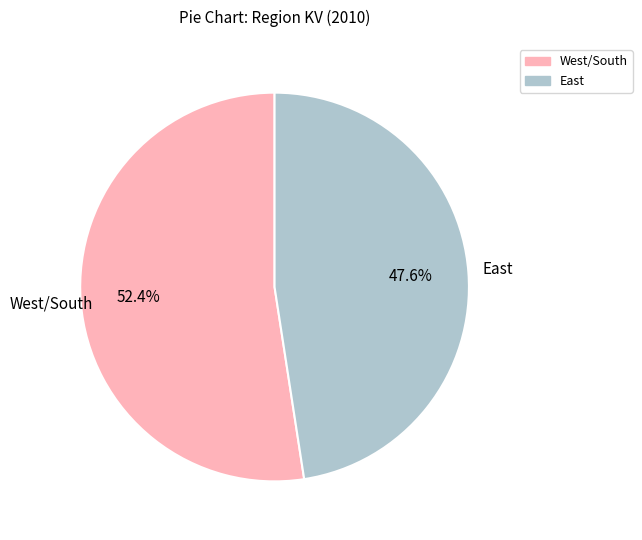

Is there a majority slice in this chart?

Yes